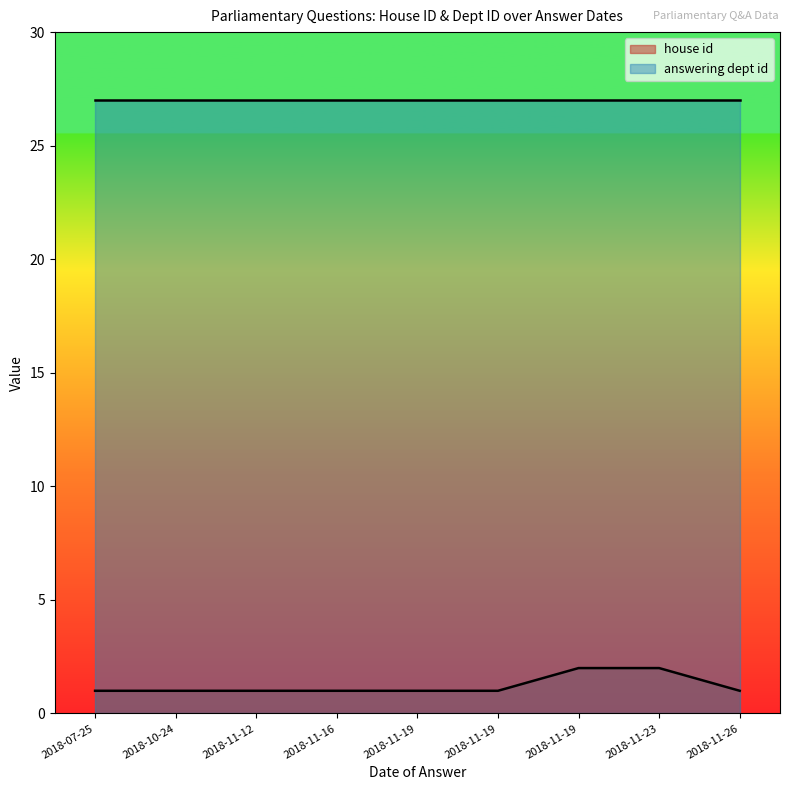

Does the chart display data point markers on the line(s)?

No